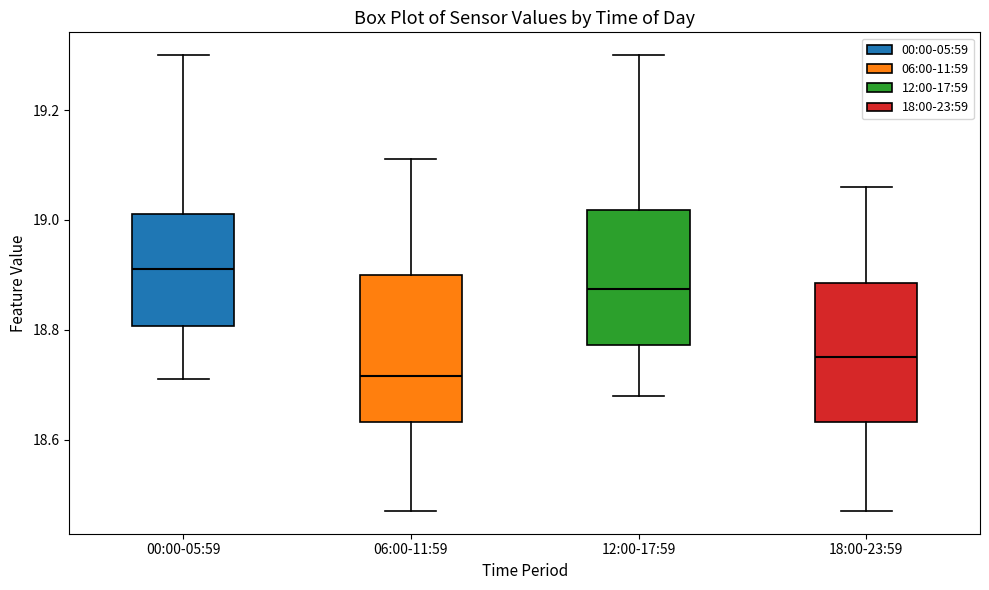

Reading left to right, read every box against the y-axis: the position of its median line, the range the box covers, and the ends of its whiskers. The values are not printed on the chart, so give them approximately, as read against the axis.

00:00-05:59: median 18.92, box 18.80 to 19.02, whiskers 18.72 to 19.30
06:00-11:59: median 18.72, box 18.64 to 18.90, whiskers 18.48 to 19.12
12:00-17:59: median 18.88, box 18.78 to 19.02, whiskers 18.68 to 19.30
18:00-23:59: median 18.76, box 18.64 to 18.88, whiskers 18.48 to 19.06